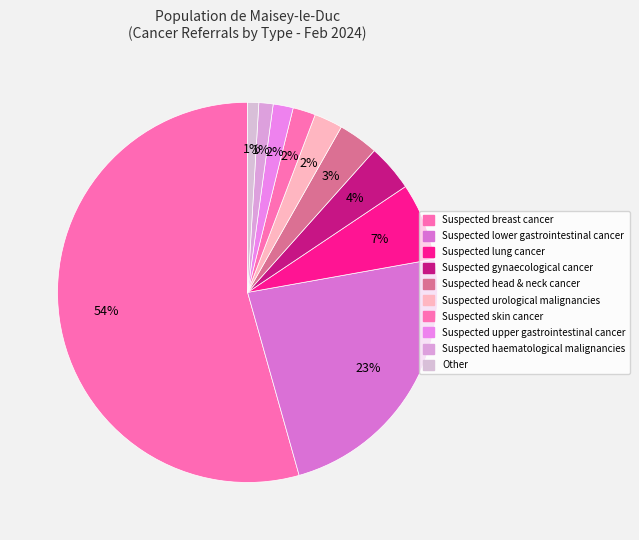

How many slices are in this pie chart?

10